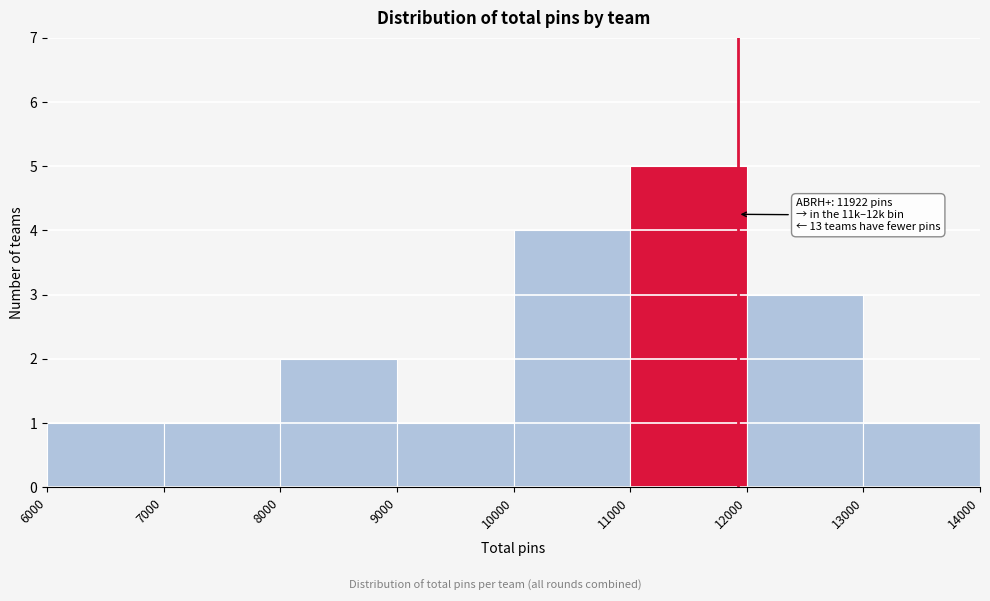

Which range on the x-axis has the tallest bar?

11000 to 12000